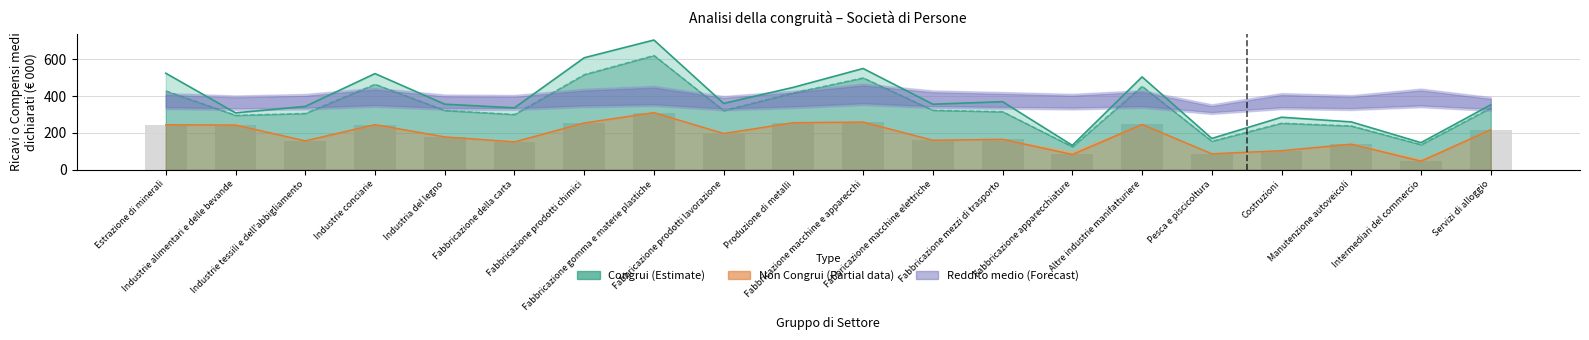

Which label corresponds to the largest value in the chart?

Fabbricazione gomma e materie plastiche